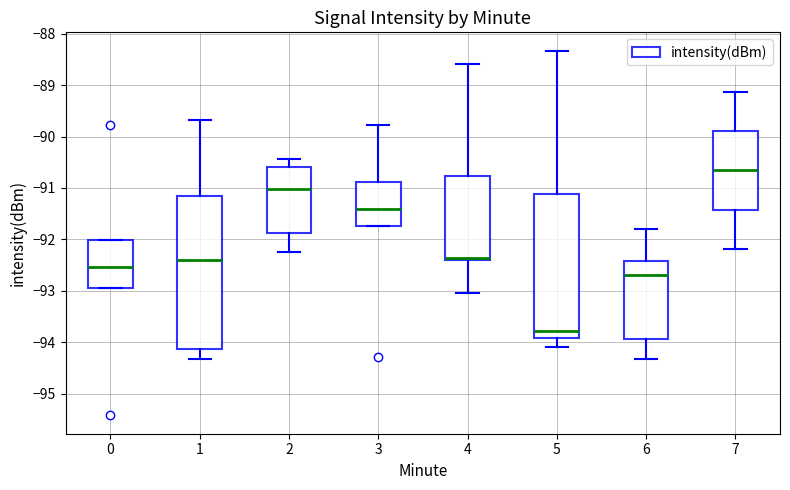

Reading left to right, transcribe this box plot: for each box, give where its median line is, the range the box spans, and where its two whiskers end, as read against the y-axis. The values are not printed on the chart, so give them approximately, as read against the axis.

0: median -92.5, box -92.9 to -92.0, whiskers -92.9 to -92.0
1: median -92.4, box -94.1 to -91.2, whiskers -94.3 to -89.7
2: median -91.0, box -91.9 to -90.6, whiskers -92.2 to -90.4
3: median -91.4, box -91.7 to -90.9, whiskers -91.7 to -89.8
4: median -92.4 (drawn on the box's lower edge), box -92.4 to -90.8, whiskers -93.0 to -88.6
5: median -93.8, box -93.9 to -91.1, whiskers -94.1 to -88.3
6: median -92.7, box -93.9 to -92.4, whiskers -94.3 to -91.8
7: median -90.7, box -91.4 to -89.9, whiskers -92.2 to -89.1